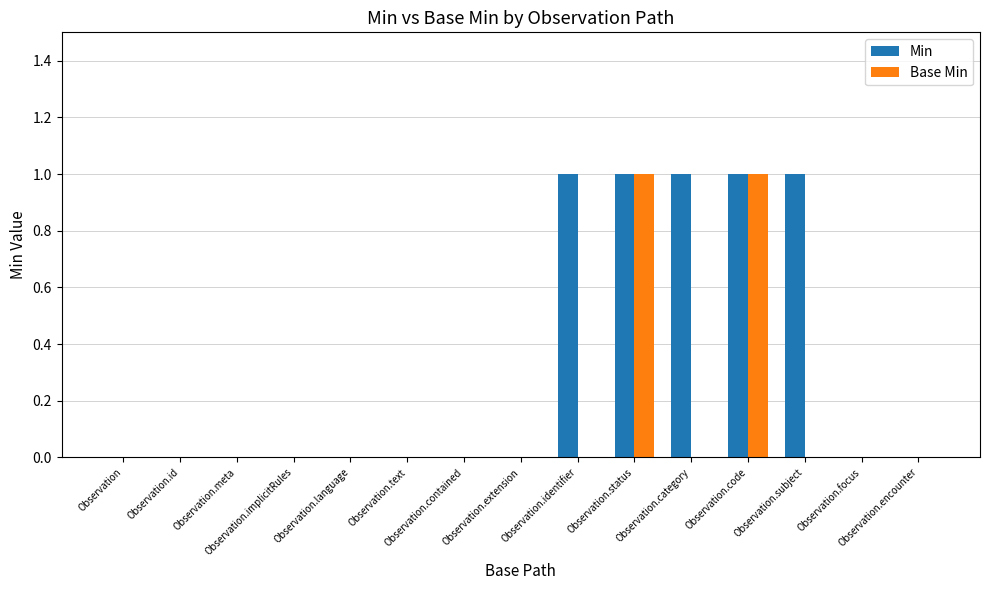

Reading left to right, extract all data points from this chart.

Min: 0	0	0	0	0	0	0	0	1	1	1	1	1	0	0
Base Min: 0	0	0	0	0	0	0	0	0	1	0	1	0	0	0